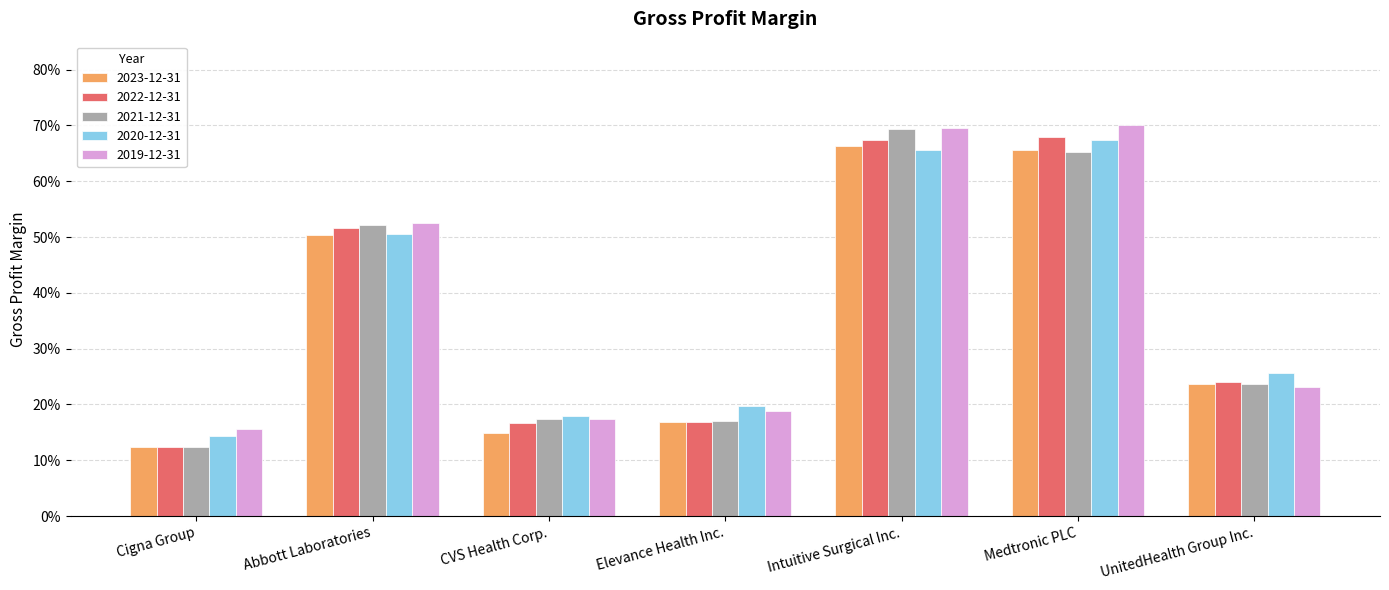

Between Intuitive Surgical Inc. and Medtronic PLC, which is larger?

Intuitive Surgical Inc.